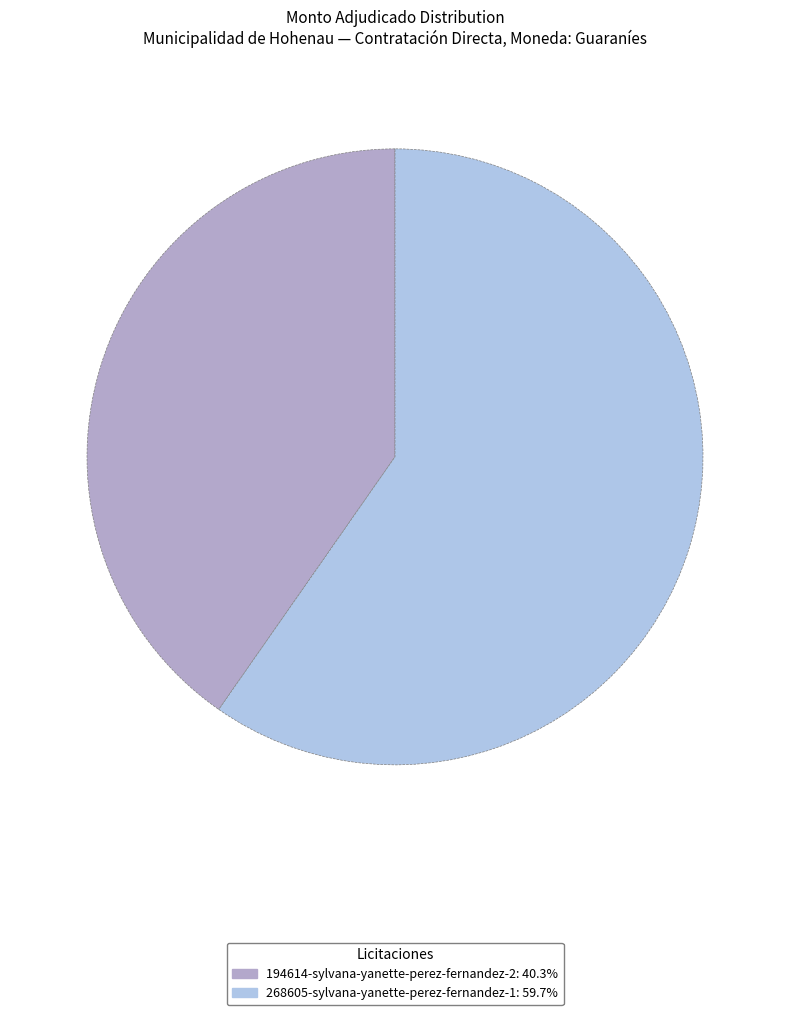

True or false: 194614-sylvana-yanette-perez-fernandez-2 accounts for 40% of the total.

True